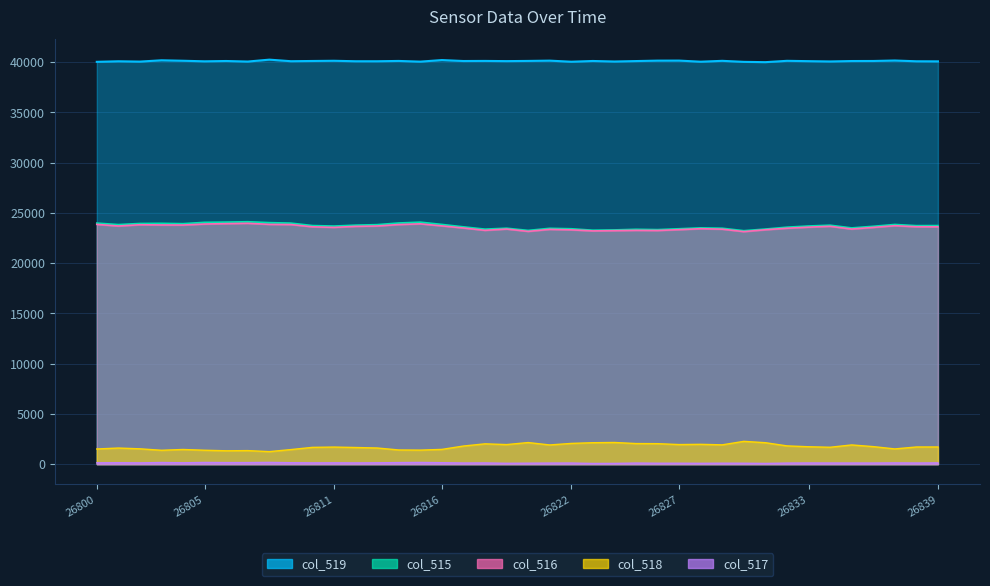

At which category is the sum across all series the highest?

26807